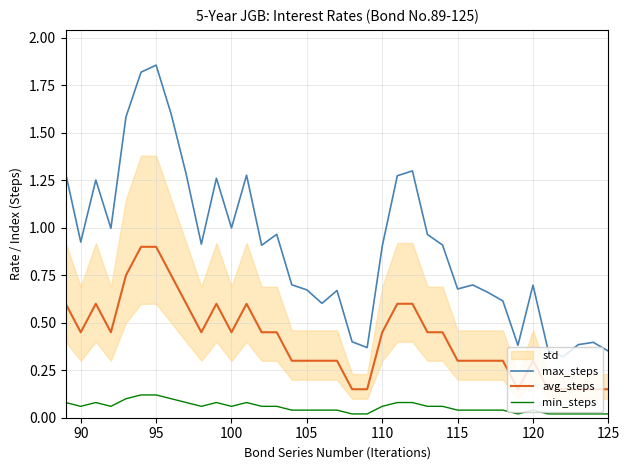

True or false: max_steps and avg_steps intersect in this chart.

False